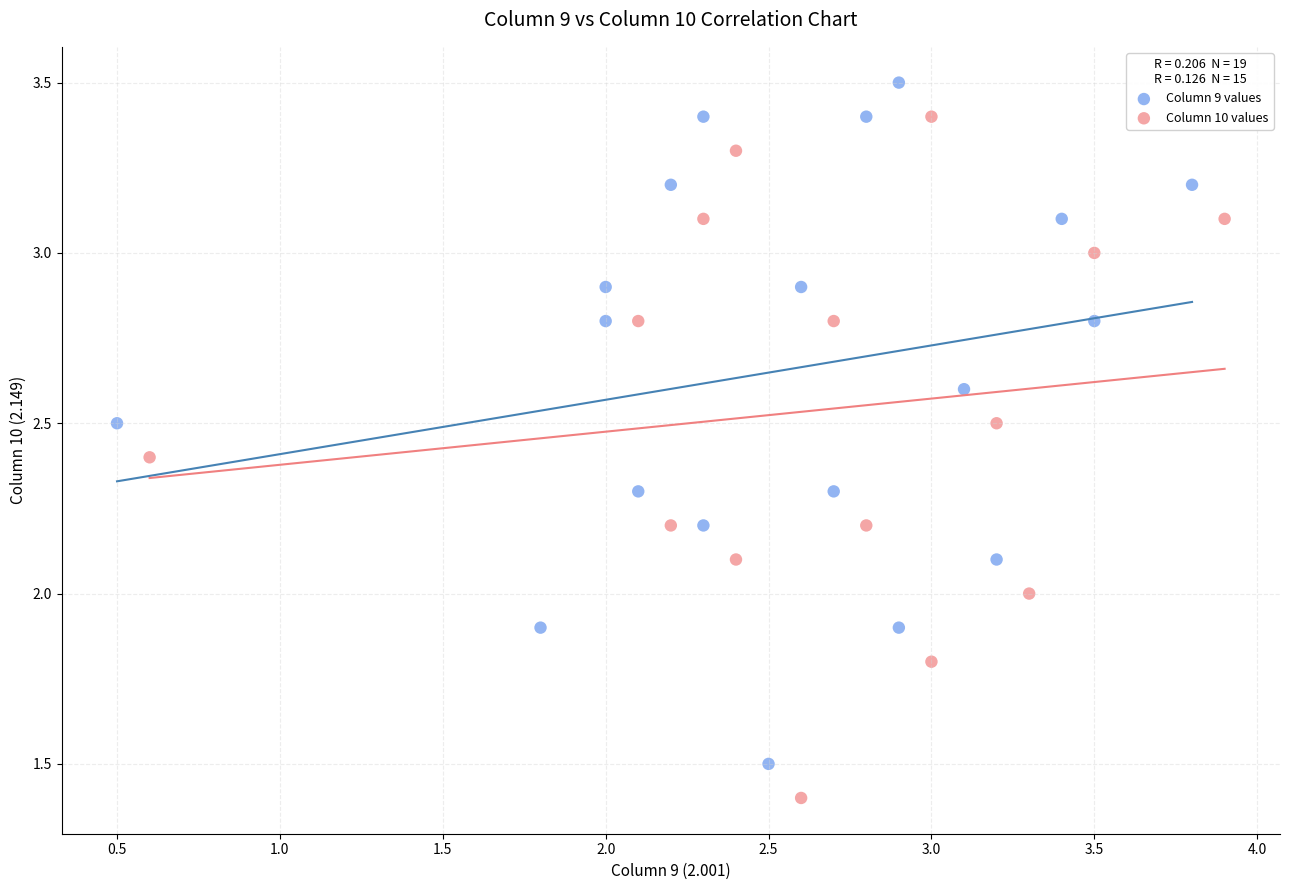

Which series reaches the maximum Y coordinate?

Column 9 values